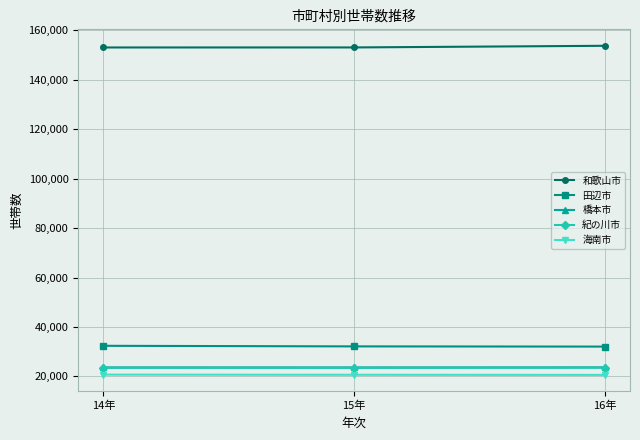

What is the sum of the 橋本市 values at 14年 and 15年?

47313